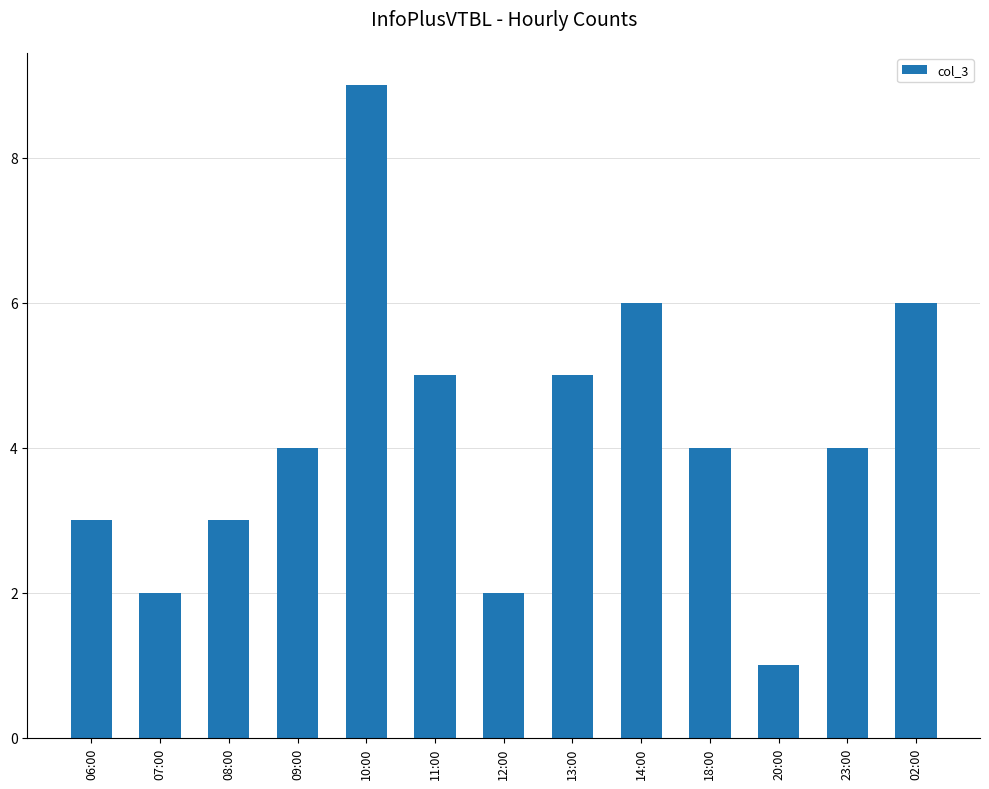

Reading left to right, list all the values displayed in this chart.

06:00=3	07:00=2	08:00=3	09:00=4	10:00=9	11:00=5	12:00=2	13:00=5	14:00=6	18:00=4	20:00=1	23:00=4	02:00=6